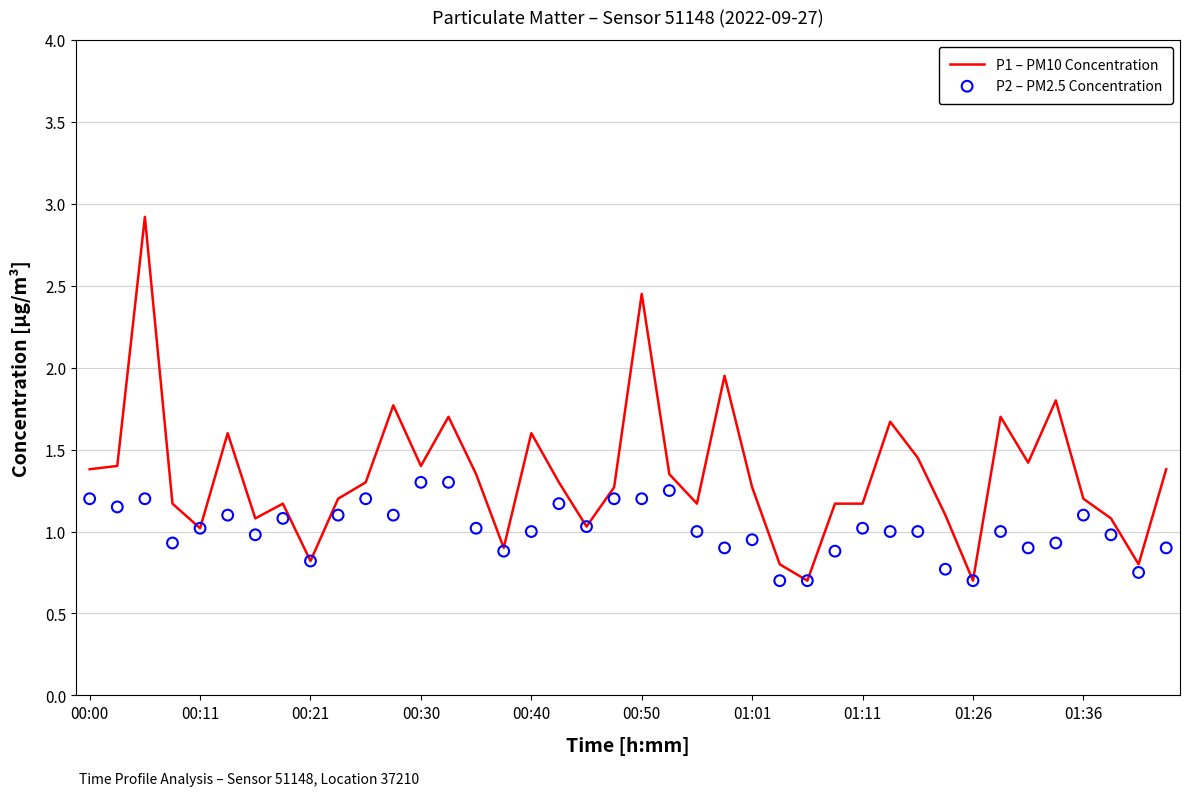

The value of P1 – PM10 Concentration at 01:26 is 1.1. True or false?

False